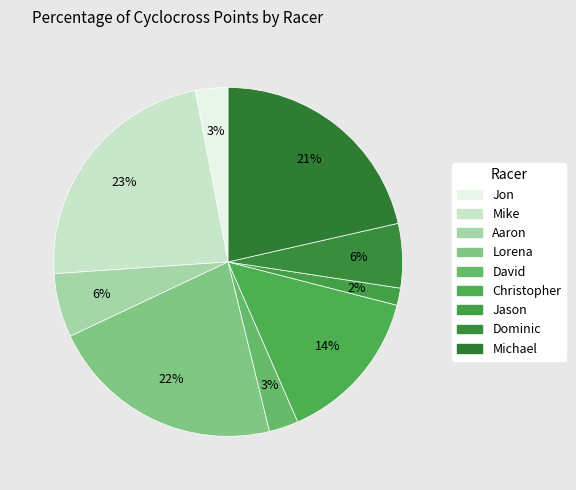

Approximately how many times larger is the value at Mike compared to Michael?

1.1